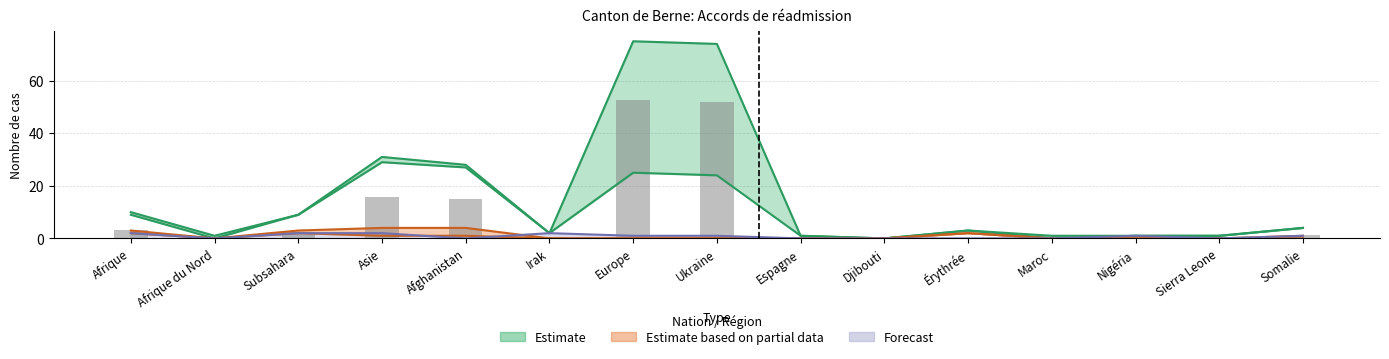

At which category does the chart reach its peak across all series?

Europe